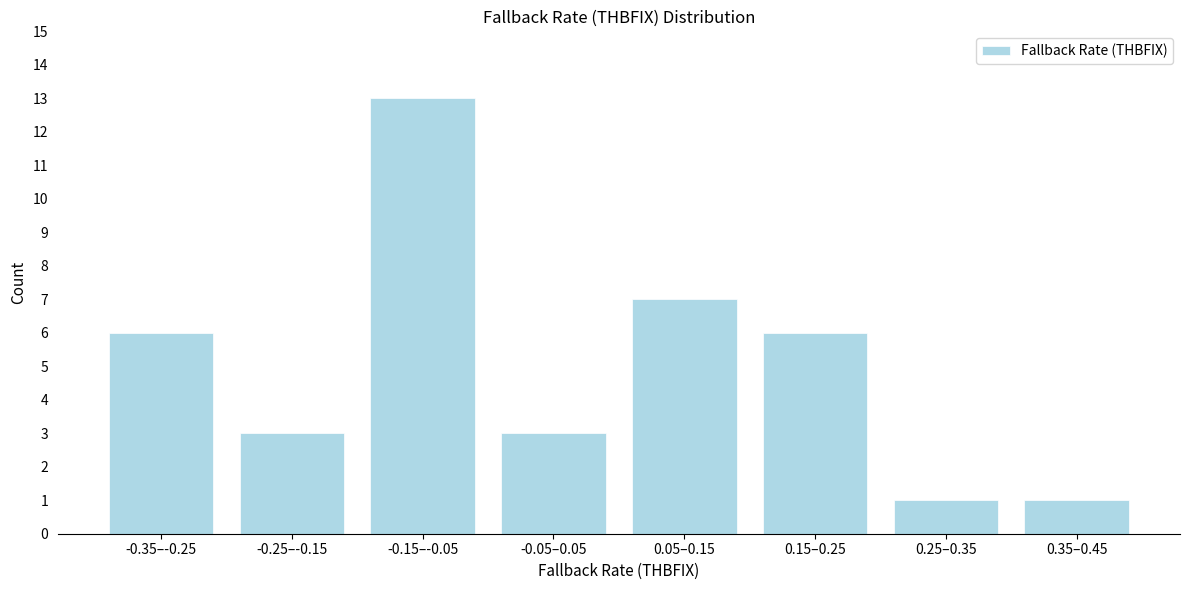

Reading right to left, transcribe all the data shown in this chart.

1	1	6	7	3	13	3	6